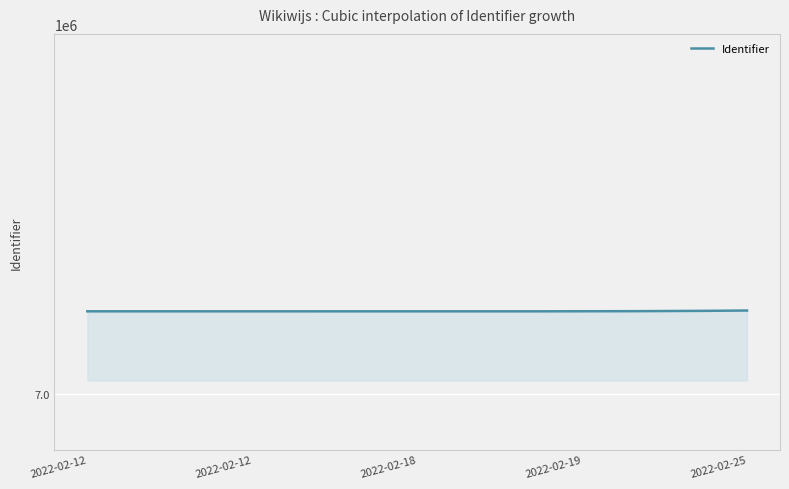

What is the greatest value displayed?

7060570